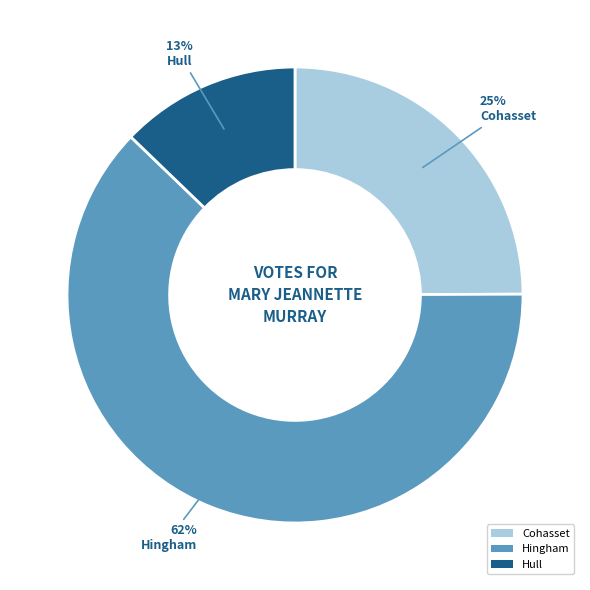

To the nearest percent, what portion does Hull represent?

13%